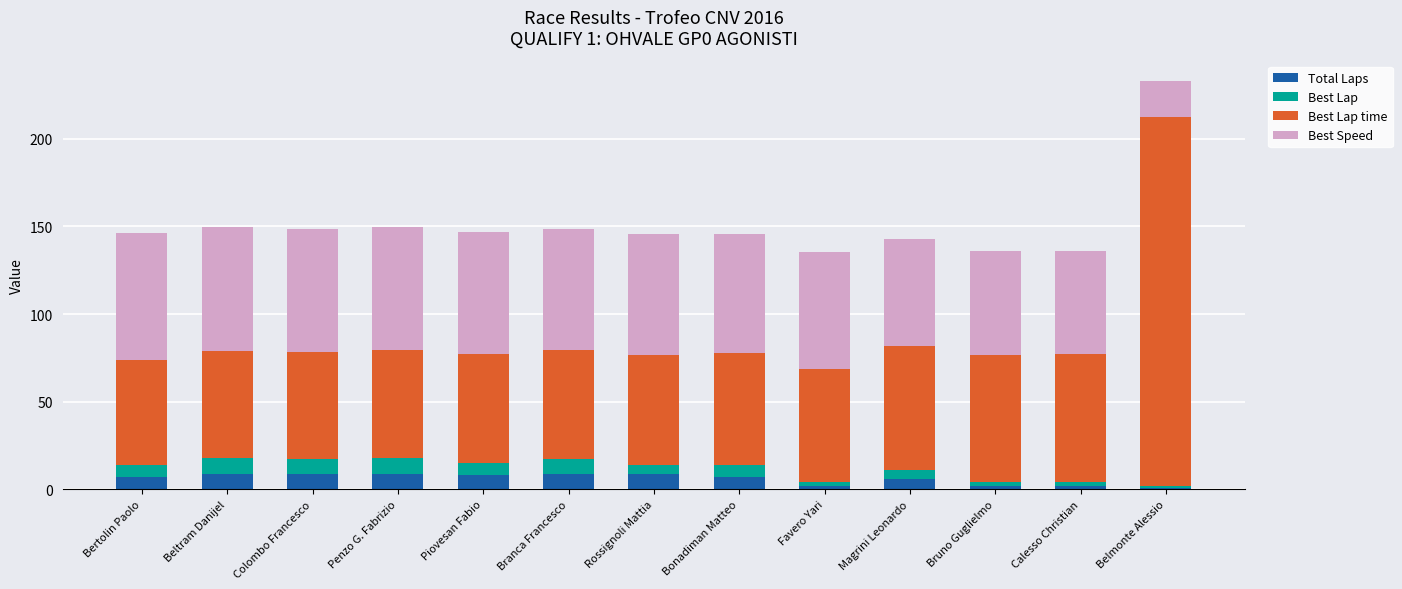

At which category is the sum across all series the highest?

Belmonte Alessio